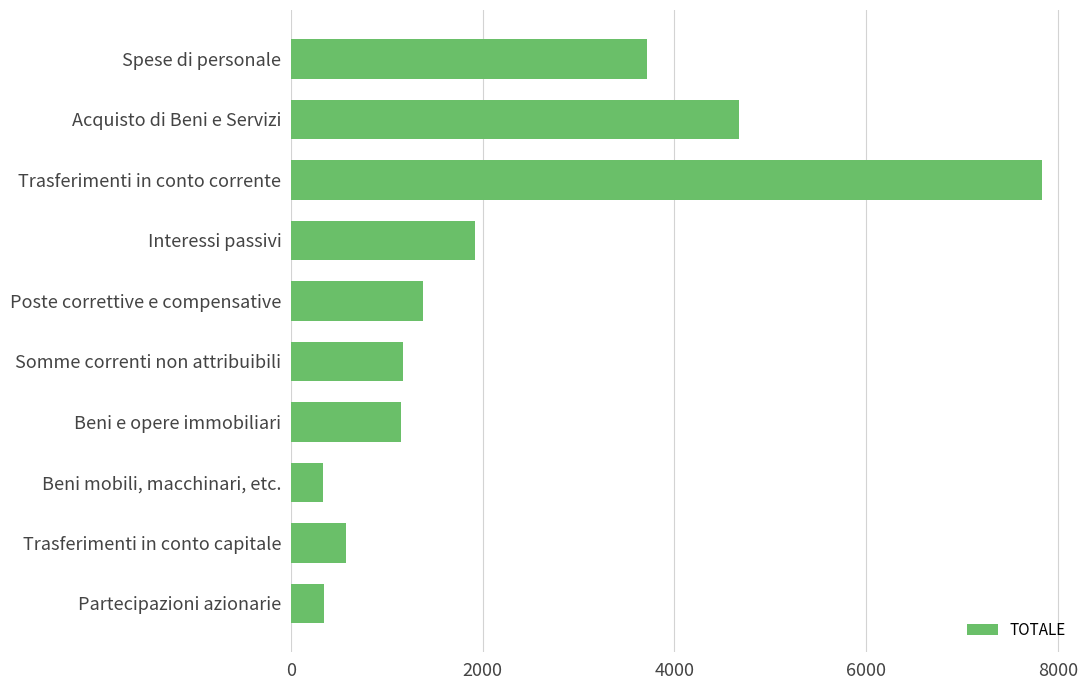

Rank the categories by value from highest to lowest.

Trasferimenti in conto corrente, Acquisto di Beni e Servizi, Spese di personale, Interessi passivi, Poste correttive e compensative, Somme correnti non attribuibili, Beni e opere immobiliari, Trasferimenti in conto capitale, Partecipazioni azionarie, Beni mobili, macchinari, etc.